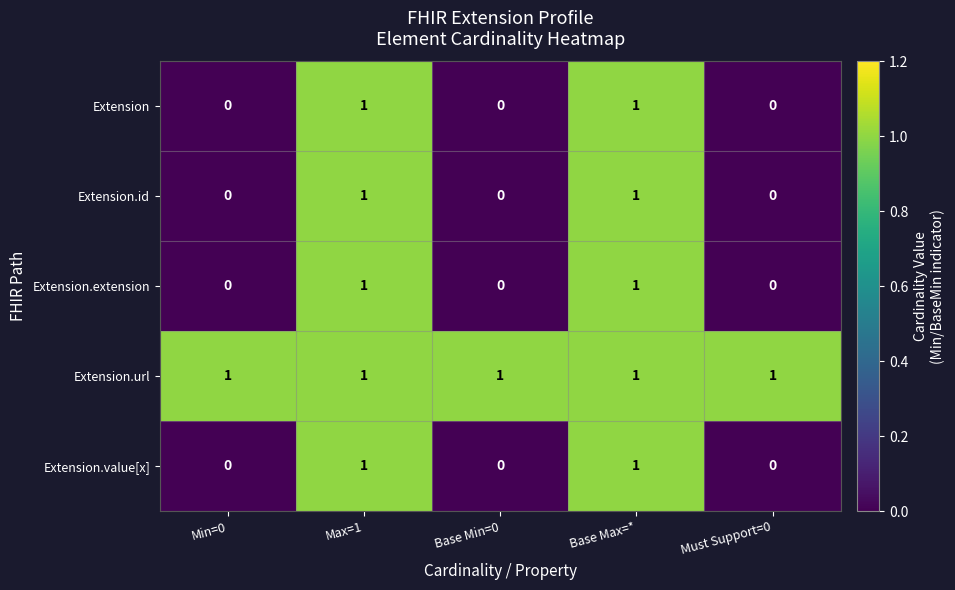

Reading left to right, extract all data points from this chart.

Extension: 0	1	0	1	0
Extension.id: 0	1	0	1	0
Extension.extension: 0	1	0	1	0
Extension.url: 1	1	1	1	1
Extension.value[x]: 0	1	0	1	0